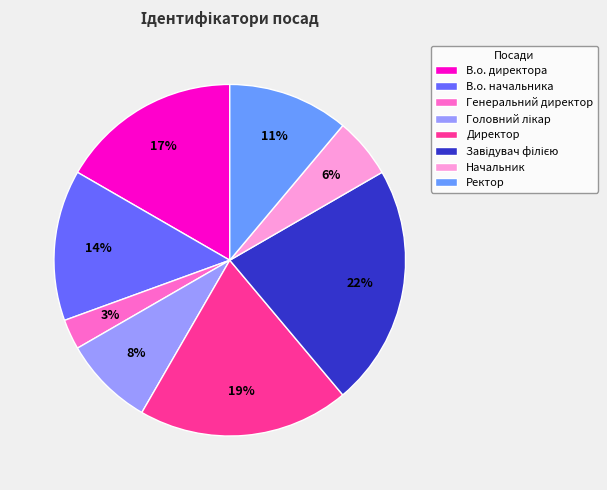

Does Директор represent more than half of the total?

No